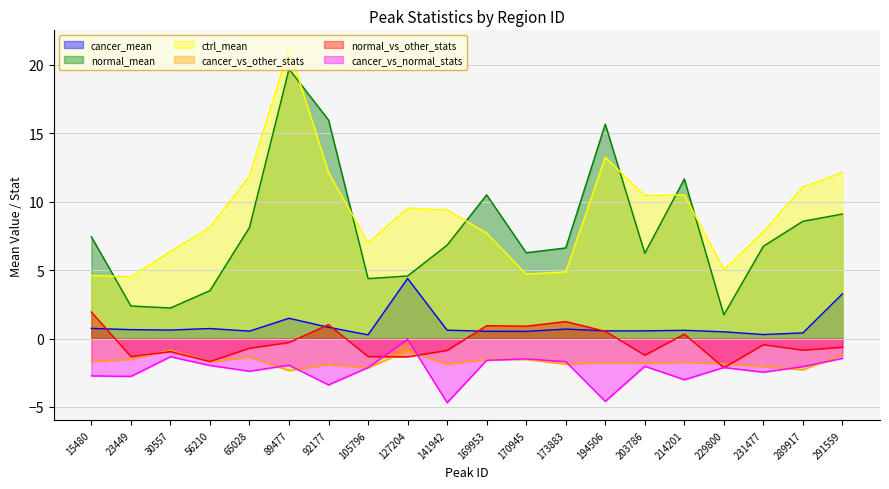

What is the difference between the maximum and minimum values in the normal_vs_other_stats series?

4.1